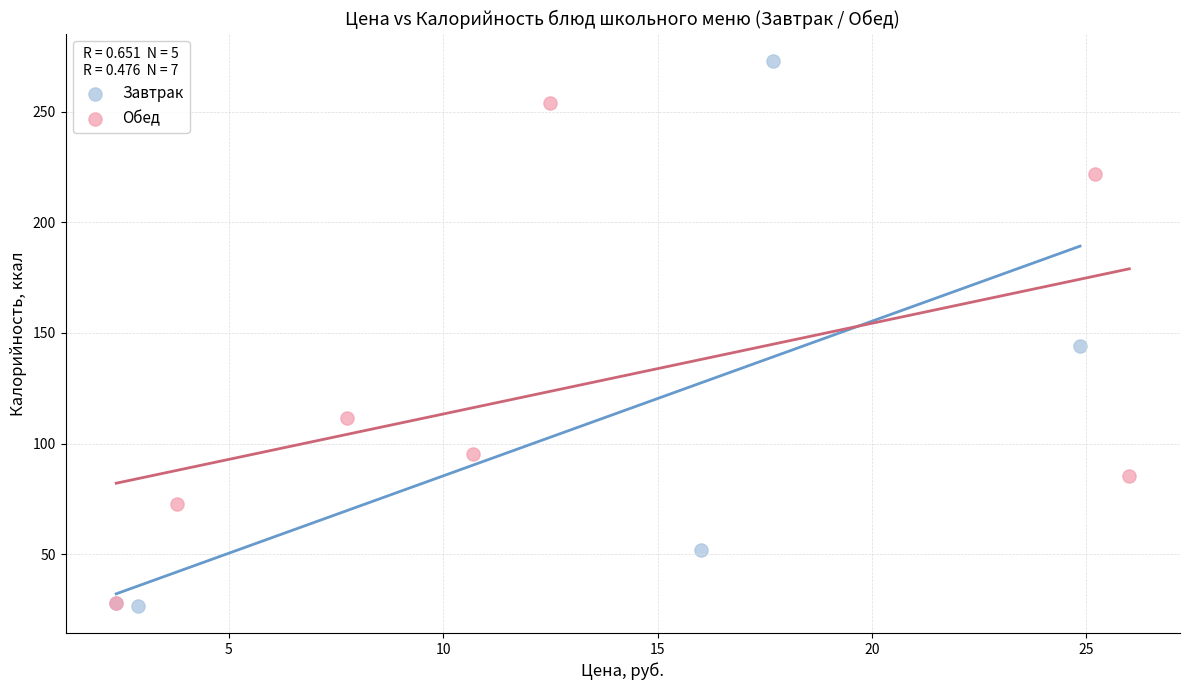

Which series has the largest Y range (max minus min)?

Завтрак